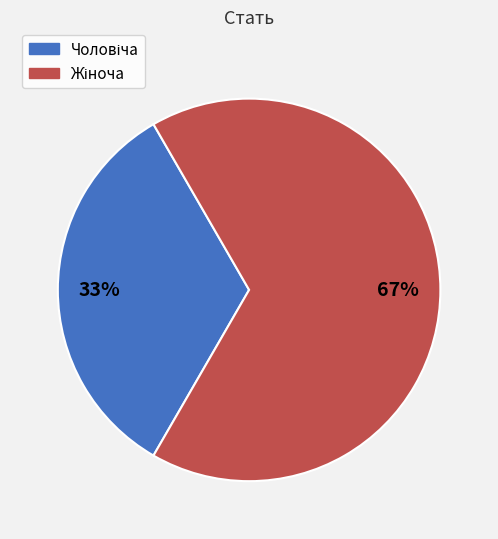

Is there a majority slice in this chart?

Yes